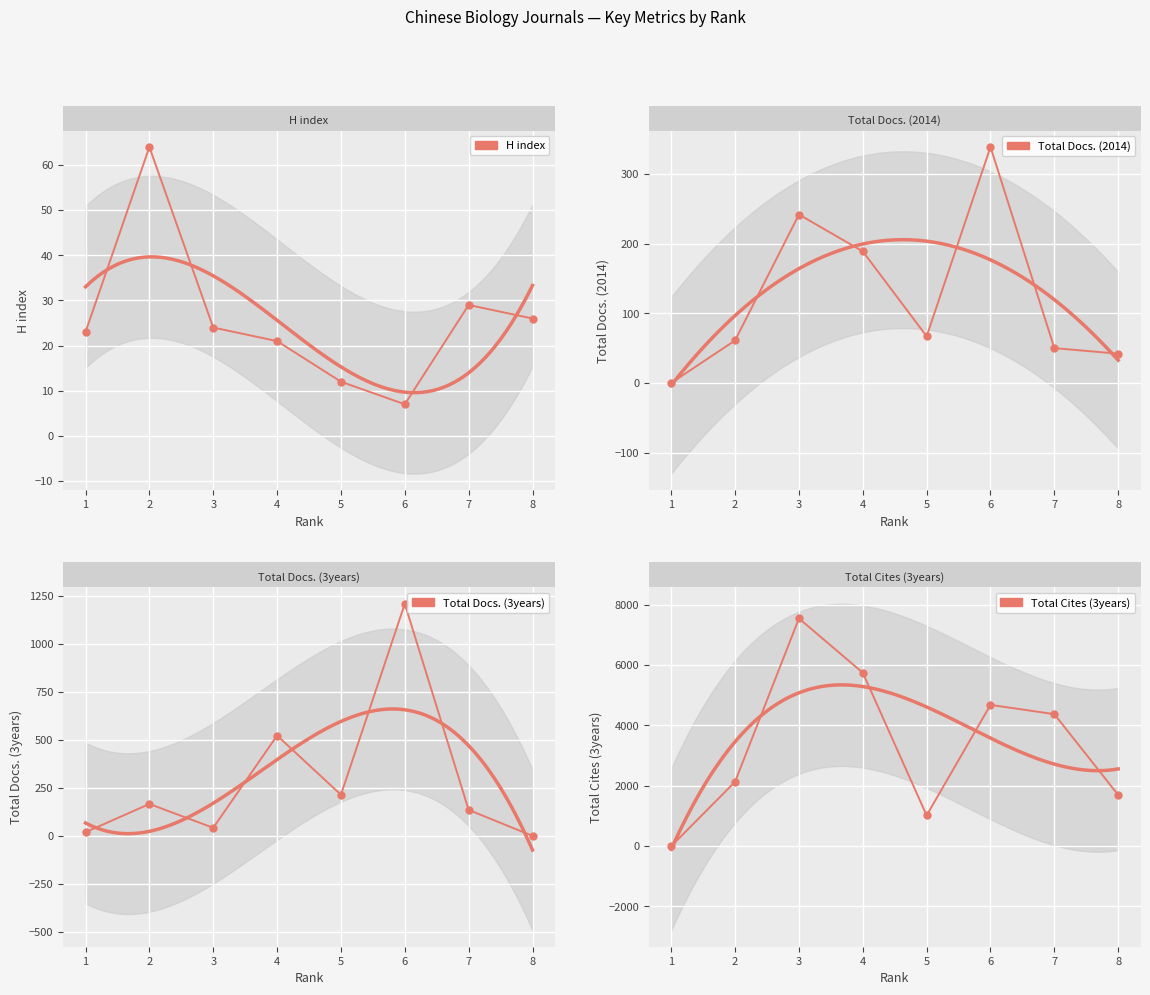

True or false: Total Cites (3years) has more than 1 points higher than both neighbors.

True